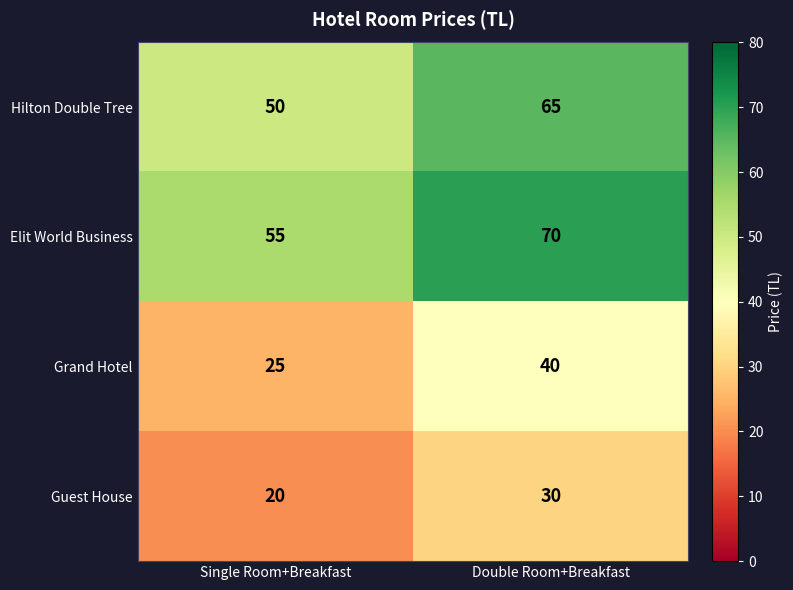

At Double Room+Breakfast, list the series in order from smallest to largest.

Guest House, Grand Hotel, Hilton Double Tree, Elit World Business